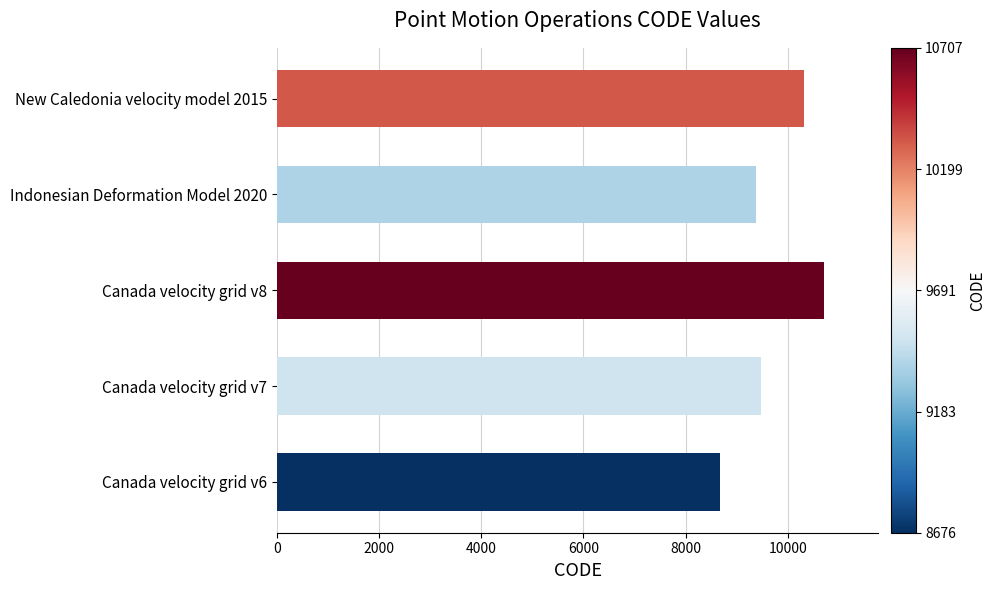

The value at Canada velocity grid v7 is 3185. True or false?

False